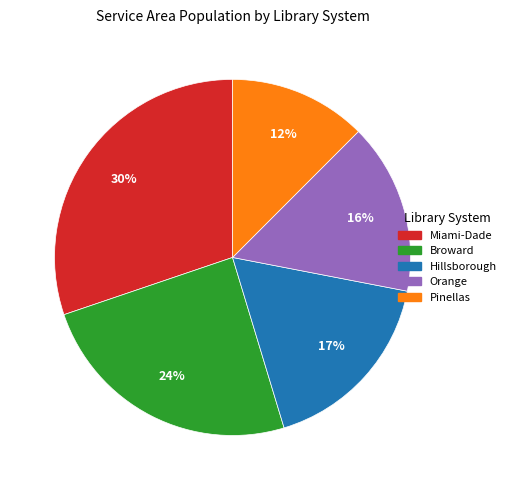

Do Miami-Dade and Orange together represent more than half of the pie?

No